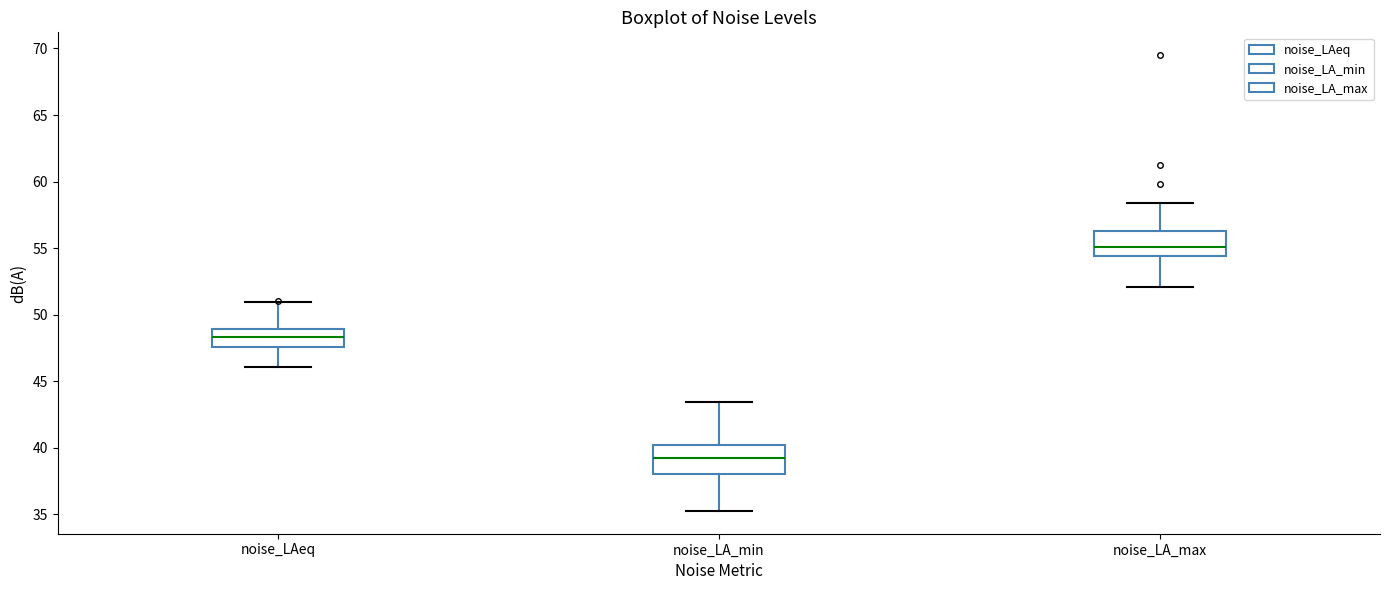

Where is the lower edge of the box for noise_LAeq on the y-axis? The values are not printed on the chart, so give them approximately, as read against the axis.

47.5